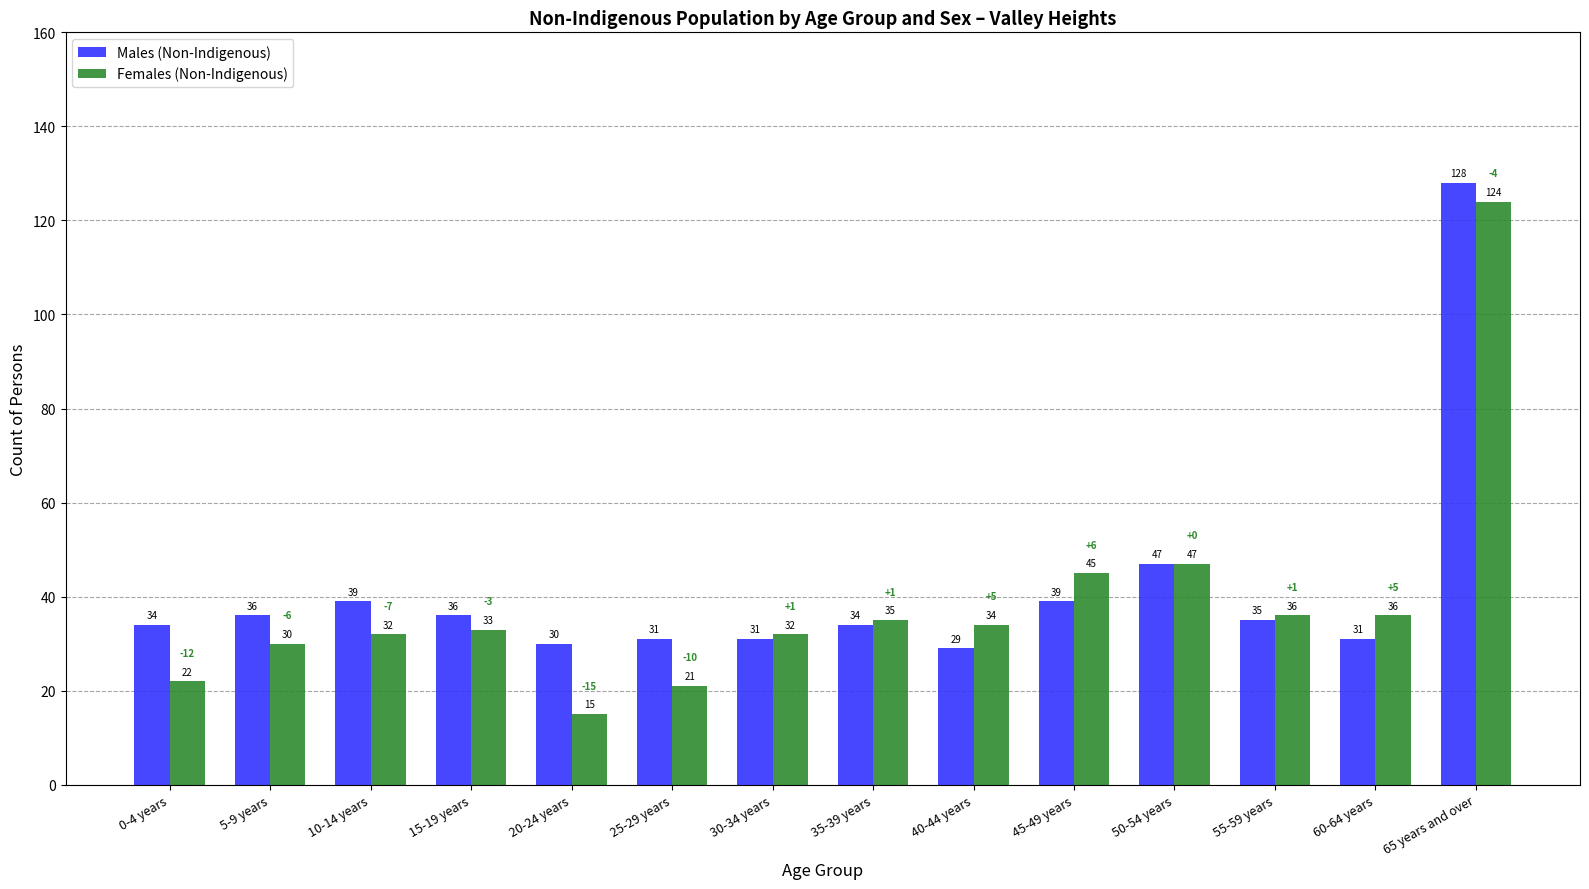

What is the difference between the Females (Non-Indigenous) values at 45-49 years and 40-44 years?

11